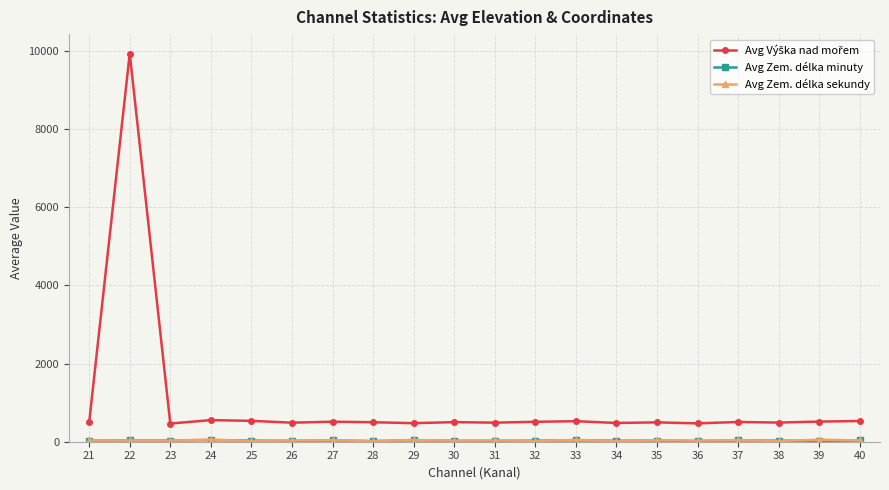

At which category is the sum across all series the highest?

22